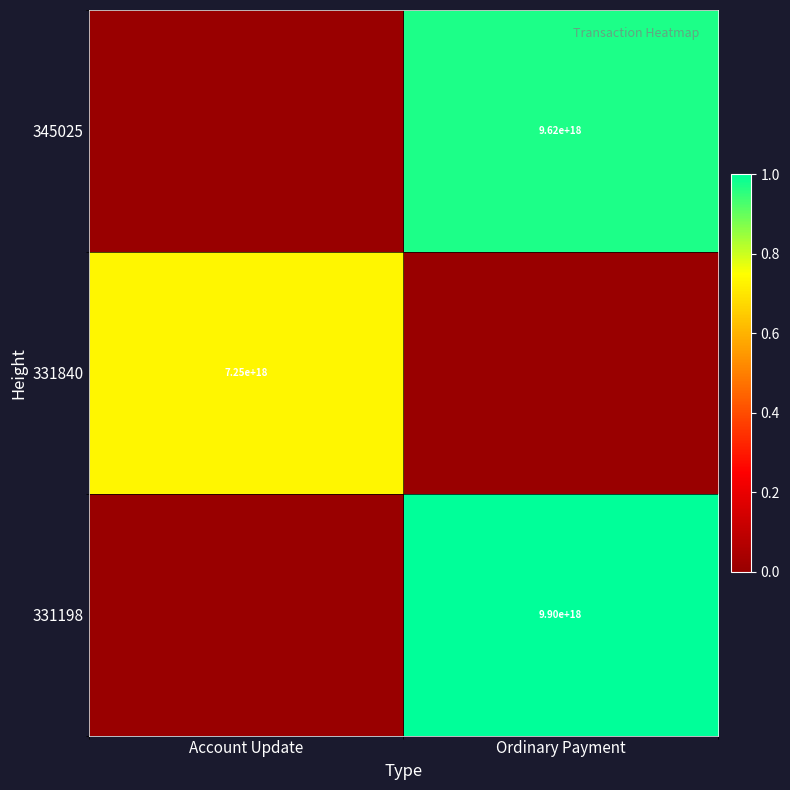

The 331840 series shows 1713838862082096384 at Account Update. True or false?

False